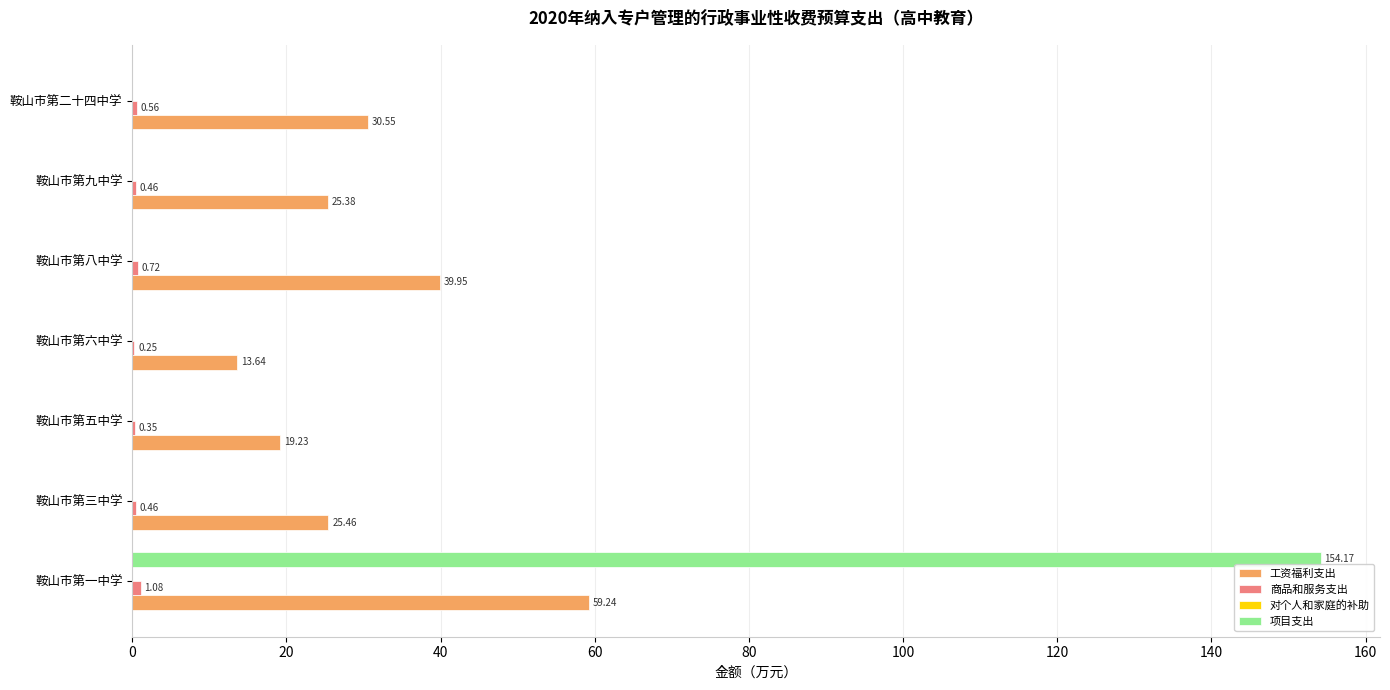

How many categories are shown in the chart?

7